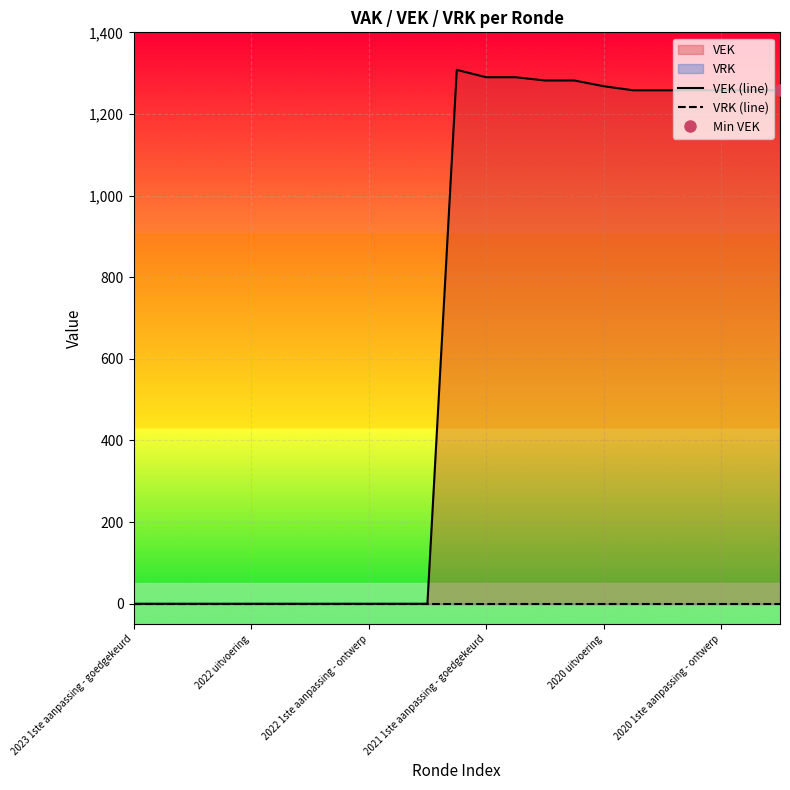

True or false: VEK (line) and VRK (line) intersect in this chart.

False